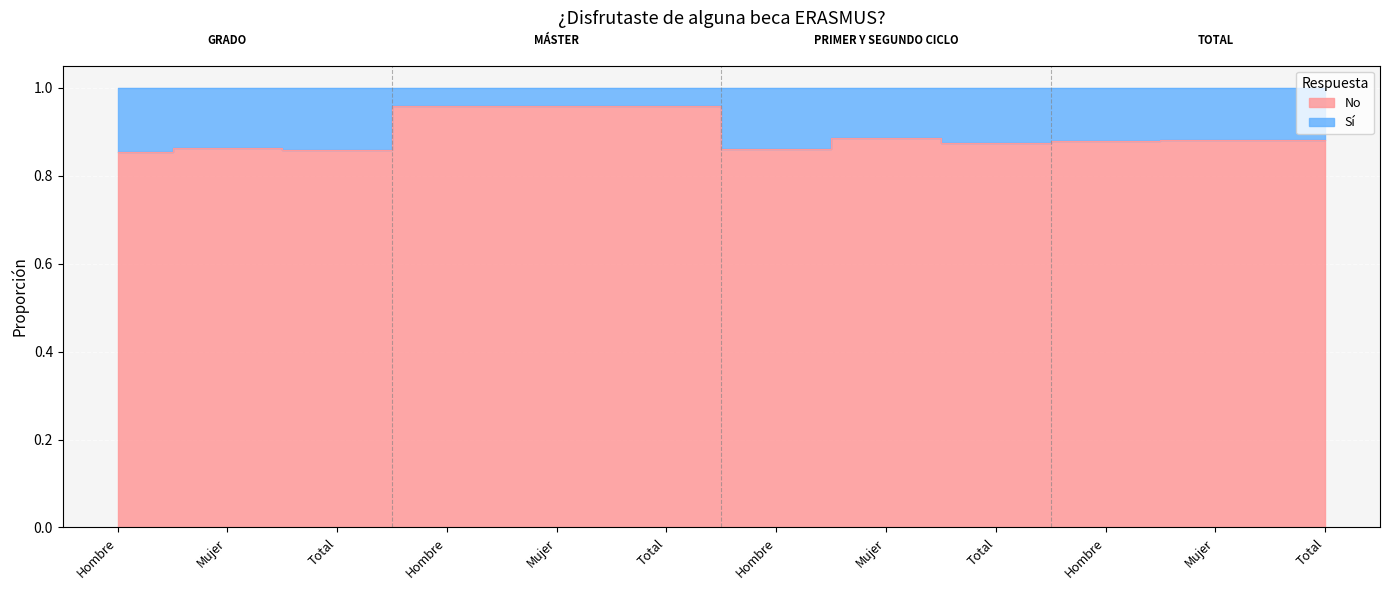

What is the greatest value displayed?

1.0